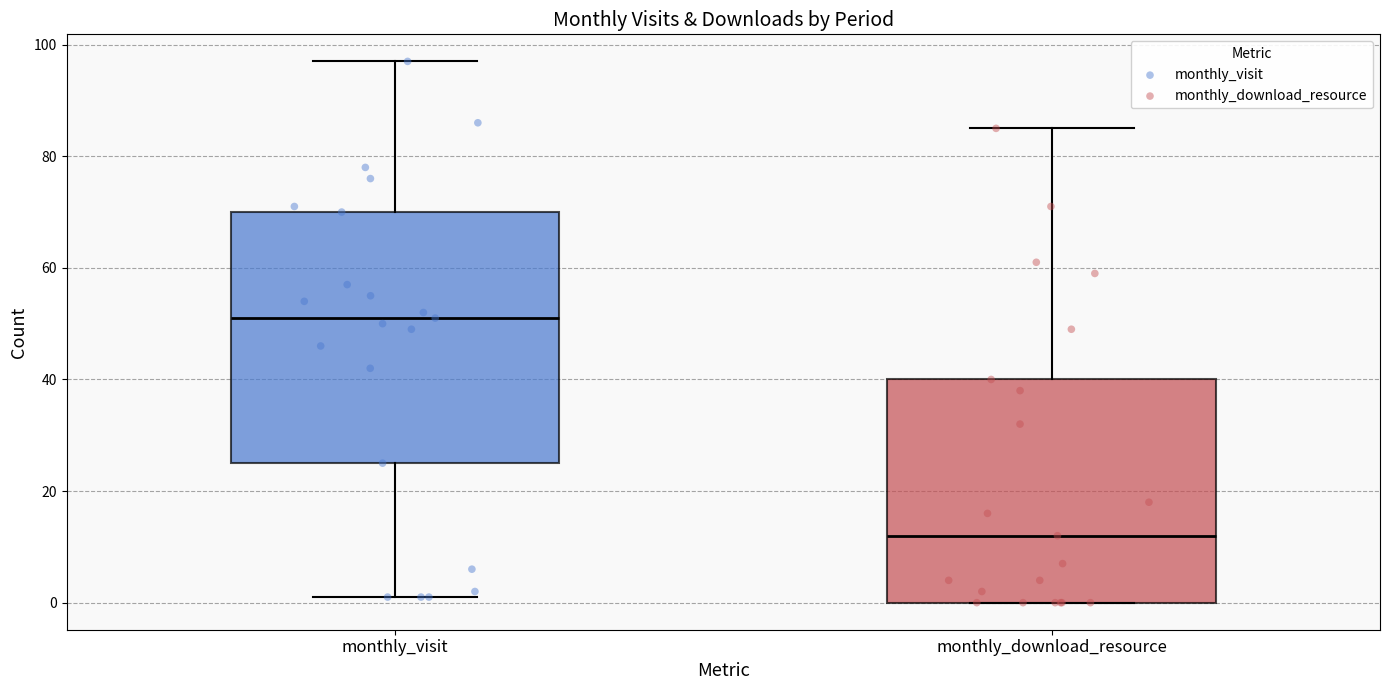

Which box has the lowest median line?

monthly_download_resource